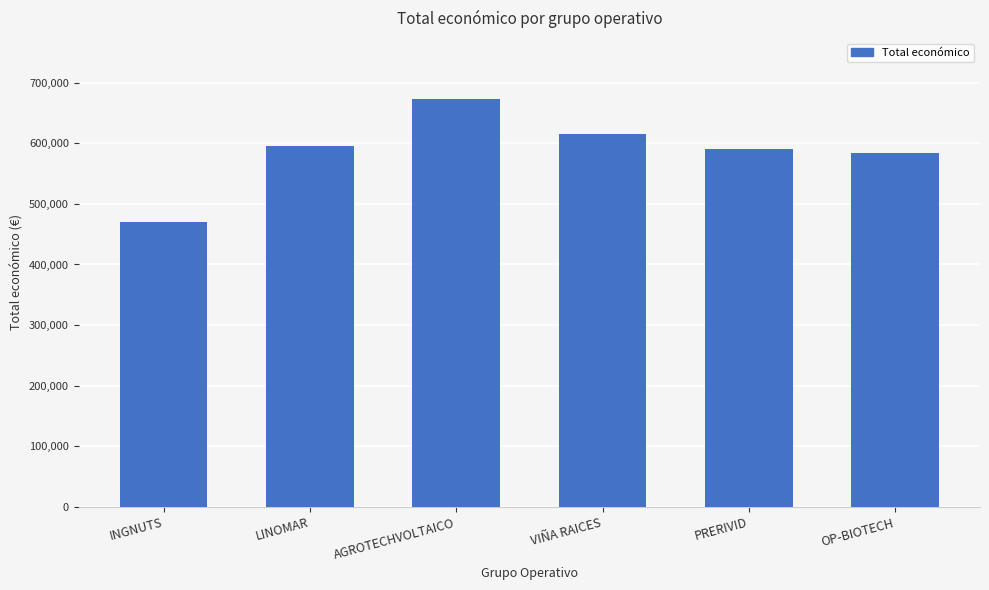

Reading right to left, list all the values displayed in this chart.

583223	589731	614907	672807	595173	470675